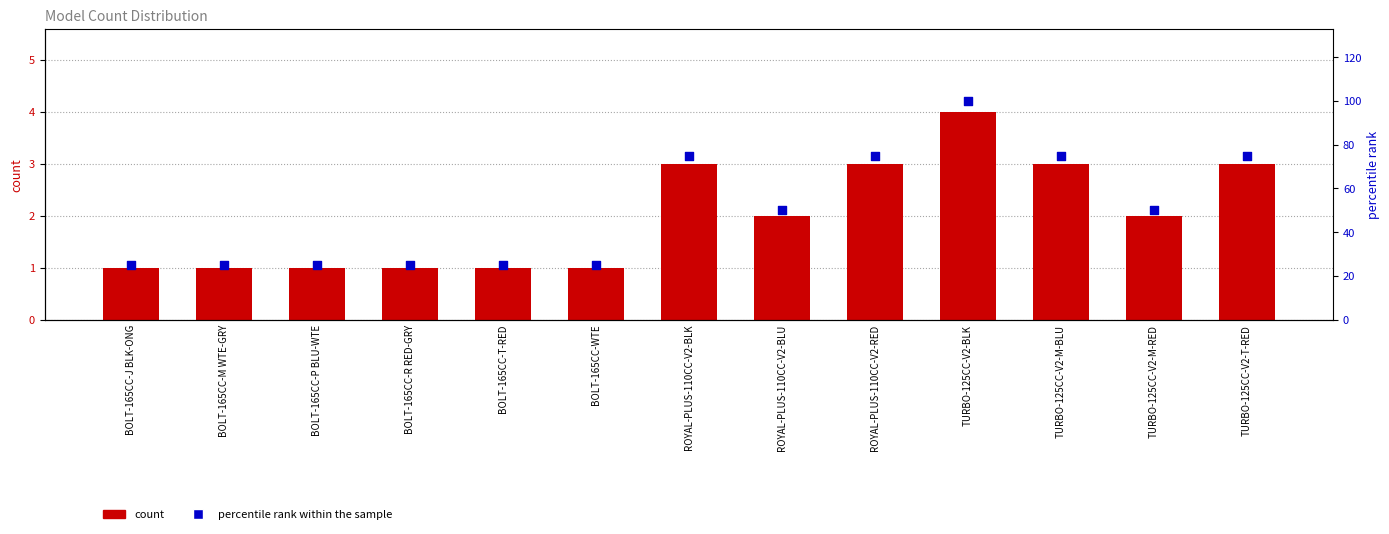

What are all the series names shown in the legend?

count, percentile rank within the sample